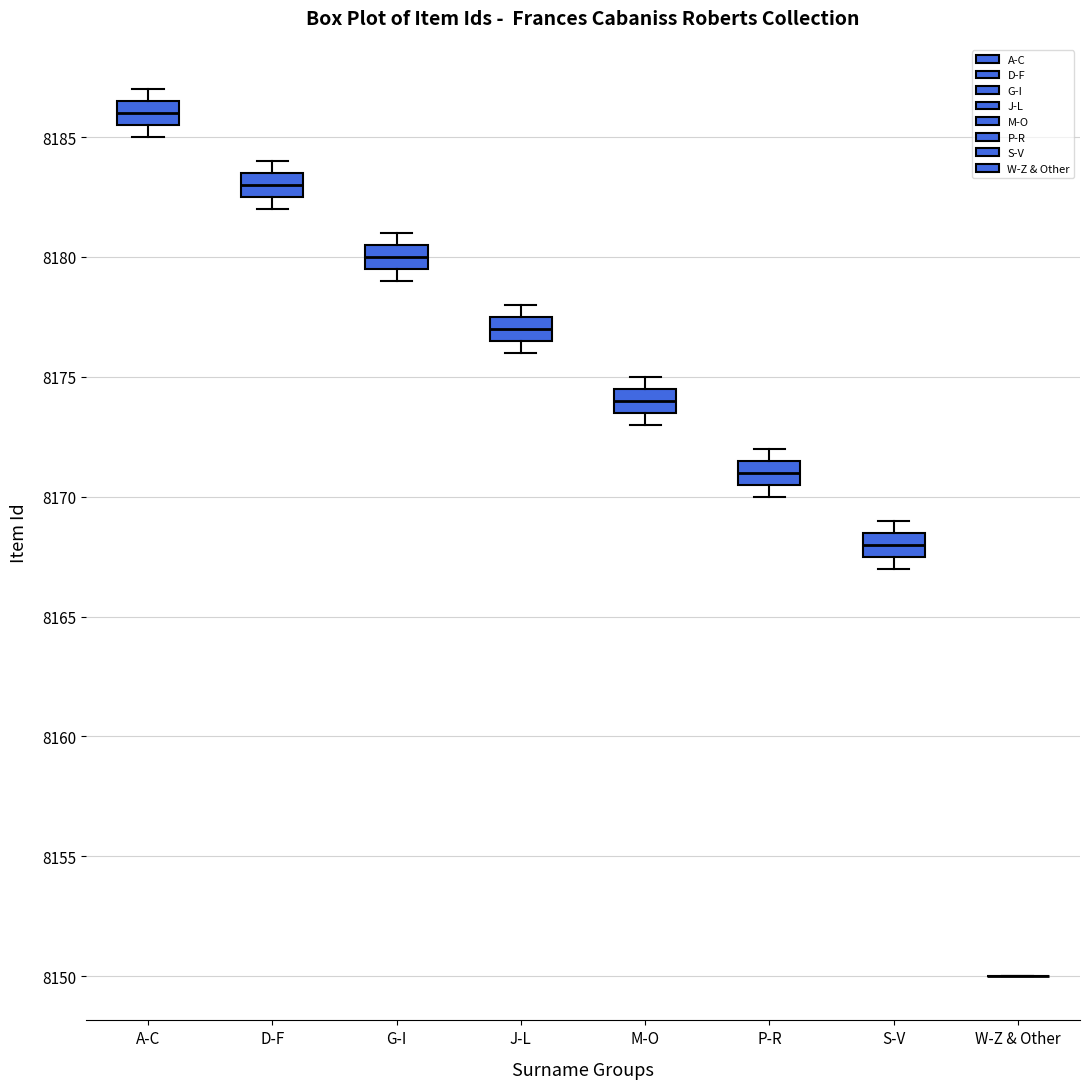

Where is the lower edge of the box for A-C on the y-axis? The values are not printed on the chart, so give them approximately, as read against the axis.

8185.5